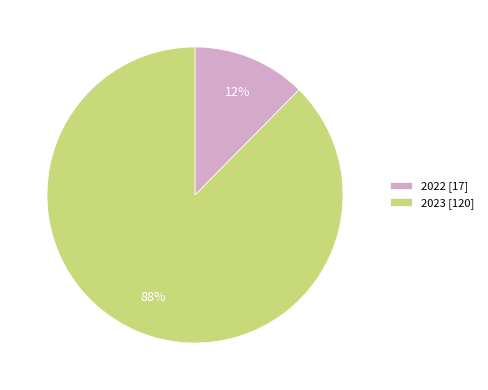

To the nearest percent, what percentage of the pie is 2023?

88%